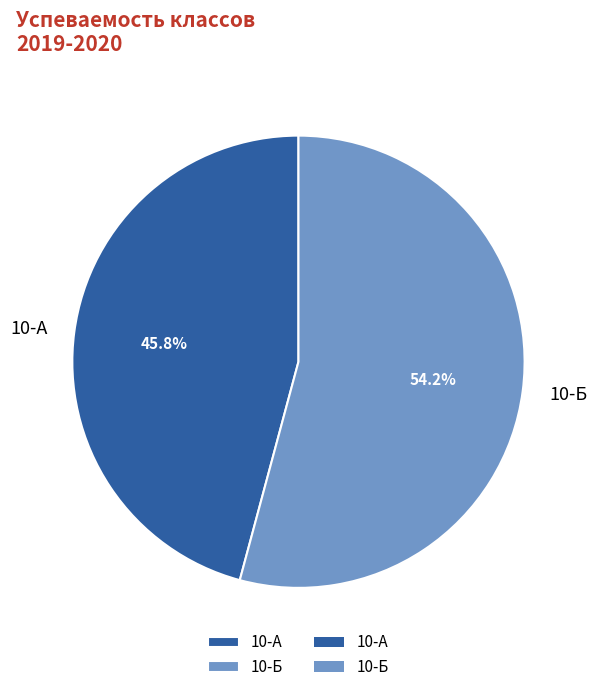

The 10-А slice represents 35% of the pie. True or false?

False